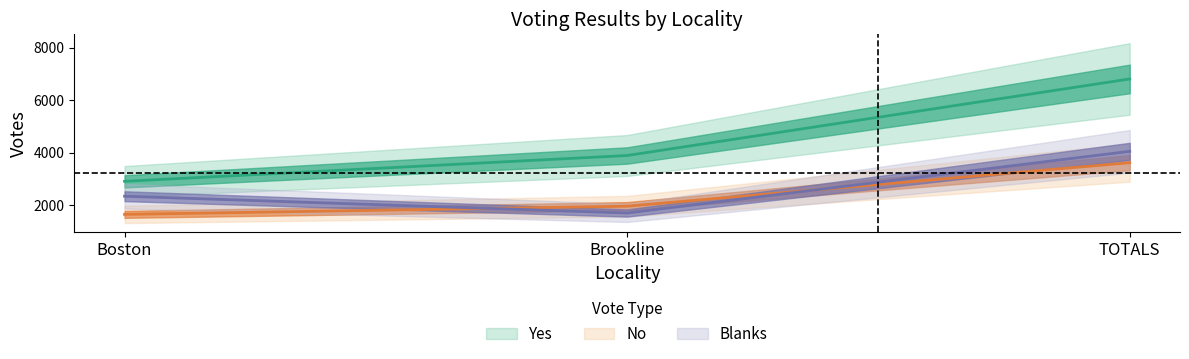

The No series shows 1124 at Brookline. True or false?

False